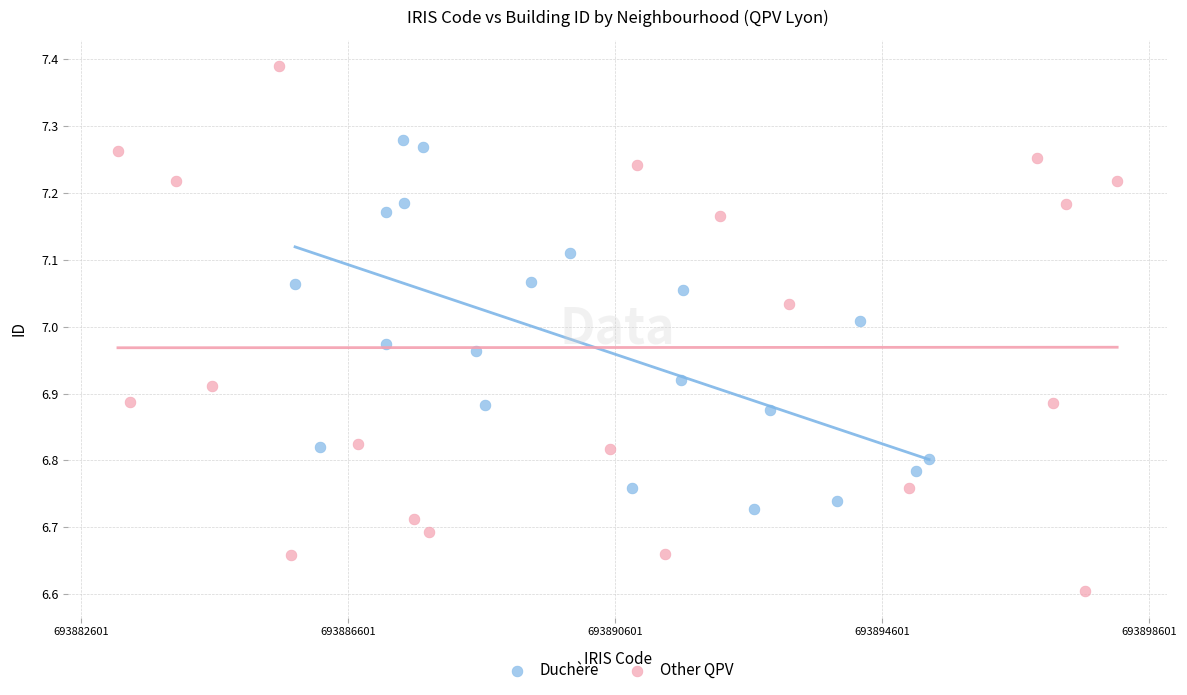

Which series reaches the minimum Y coordinate?

Other QPV